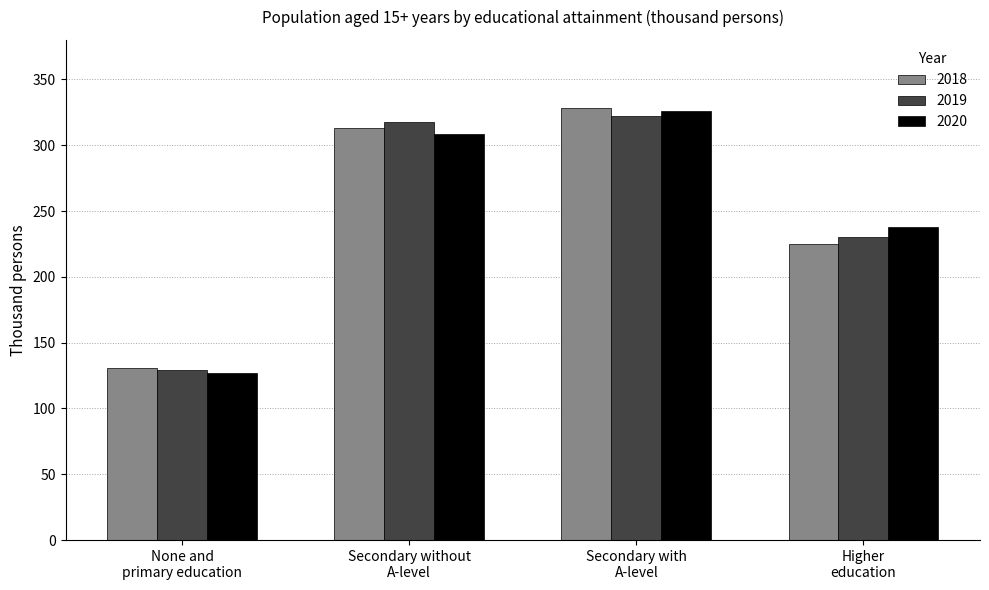

Are the bars horizontal?

No